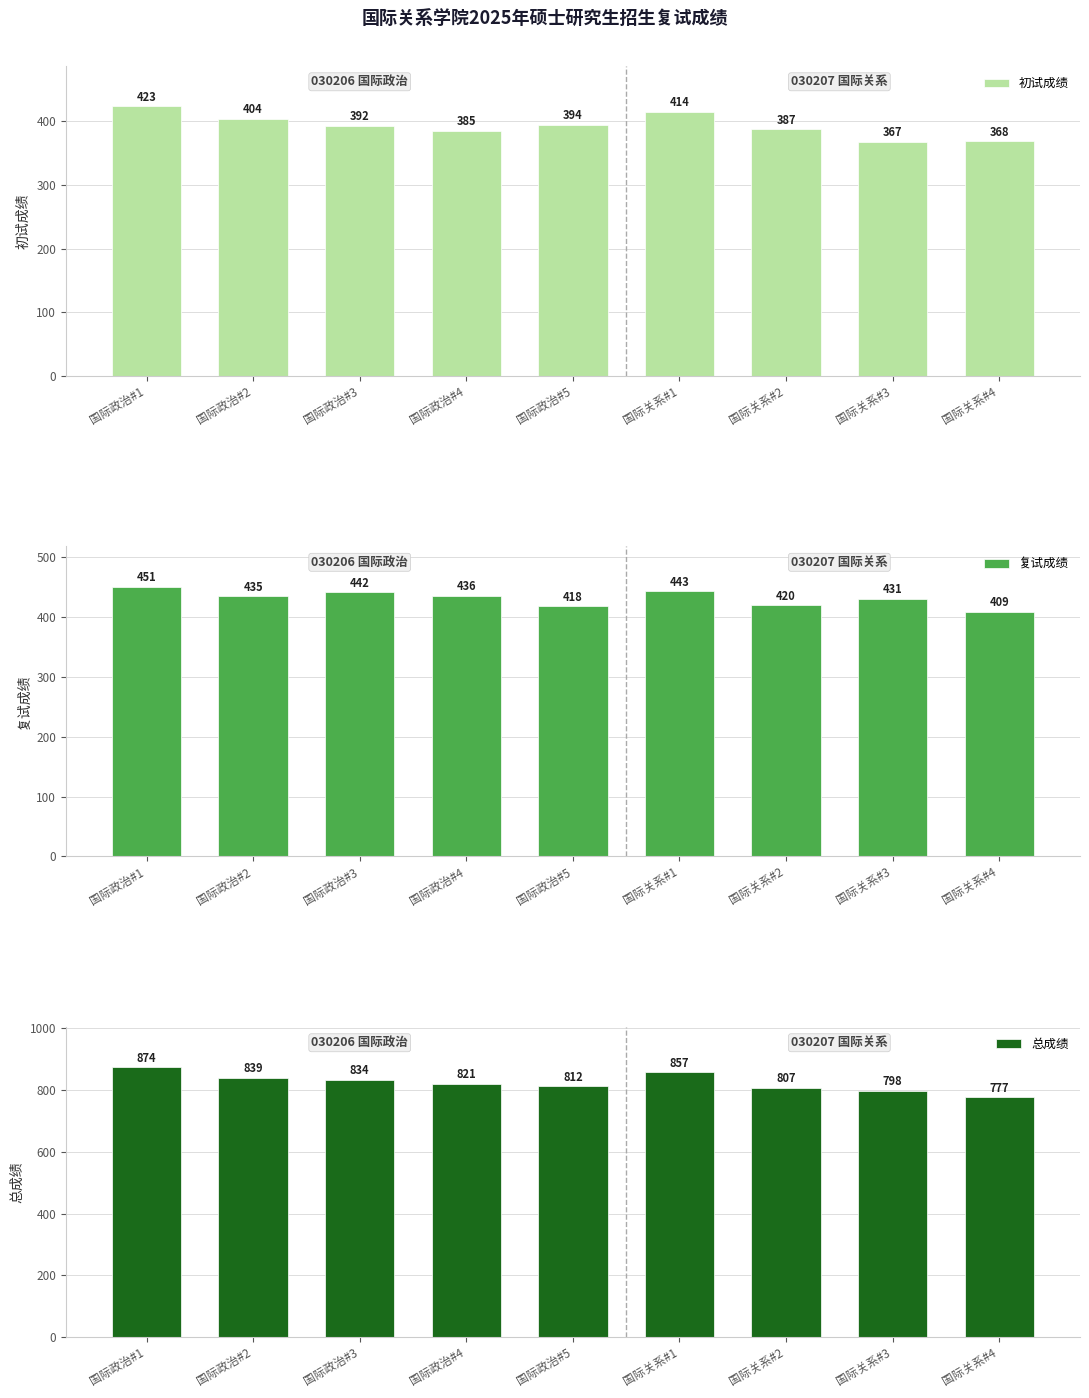

Reading left to right, what are all the values shown in this chart?

初试成绩: 423.0	404.0	392.0	385.0	394.0	414.0	387.0	367.0	368.0
复试成绩: 450.8	435.1	441.9	435.9	418.3	443.4	420.0	430.9	408.9
总成绩: 873.8	839.1	833.9	820.9	812.3	857.4	807.0	797.9	776.9